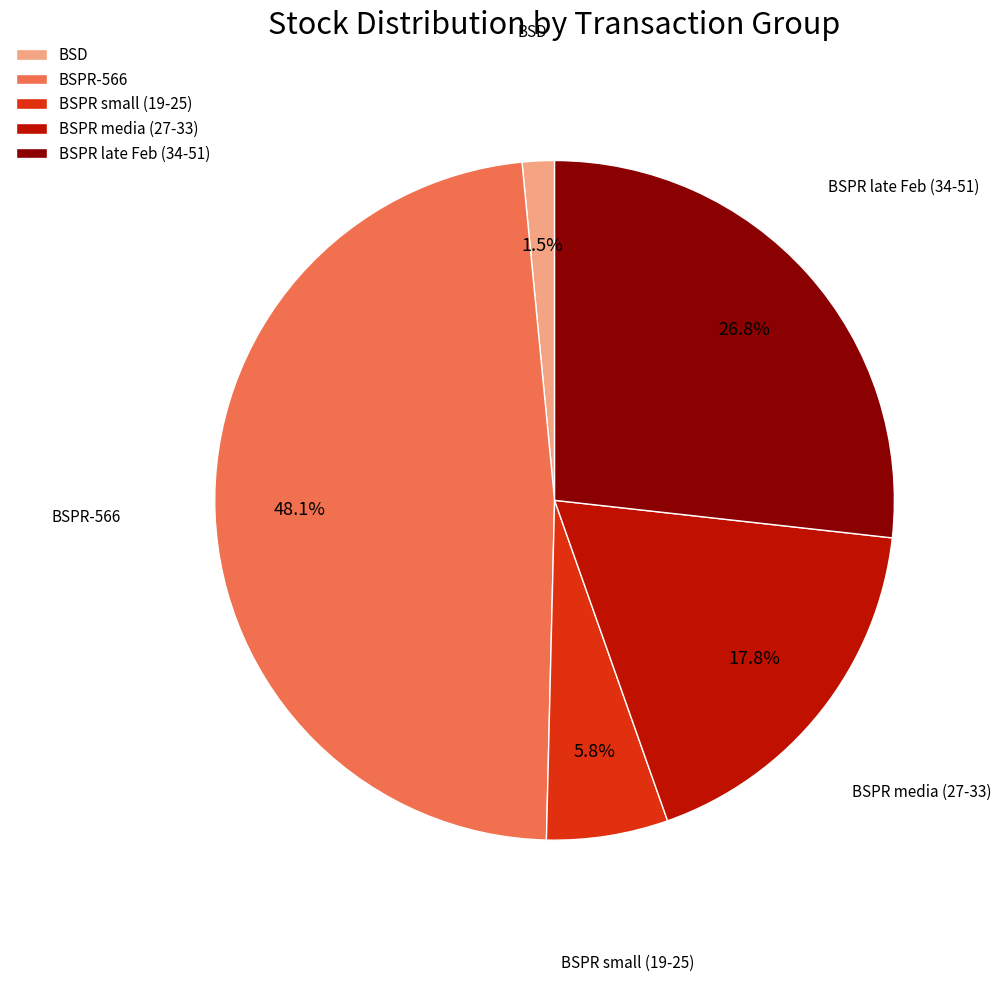

What percentage is NOT represented by BSPR-566?

51.9%